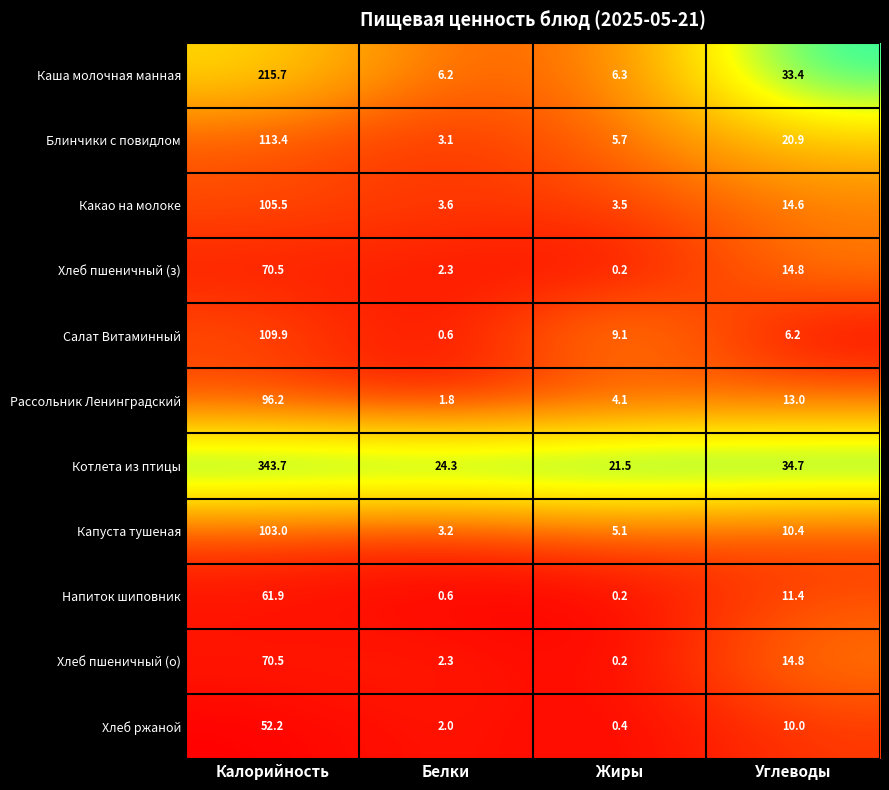

At how many categories does at least one series exceed 22?

3